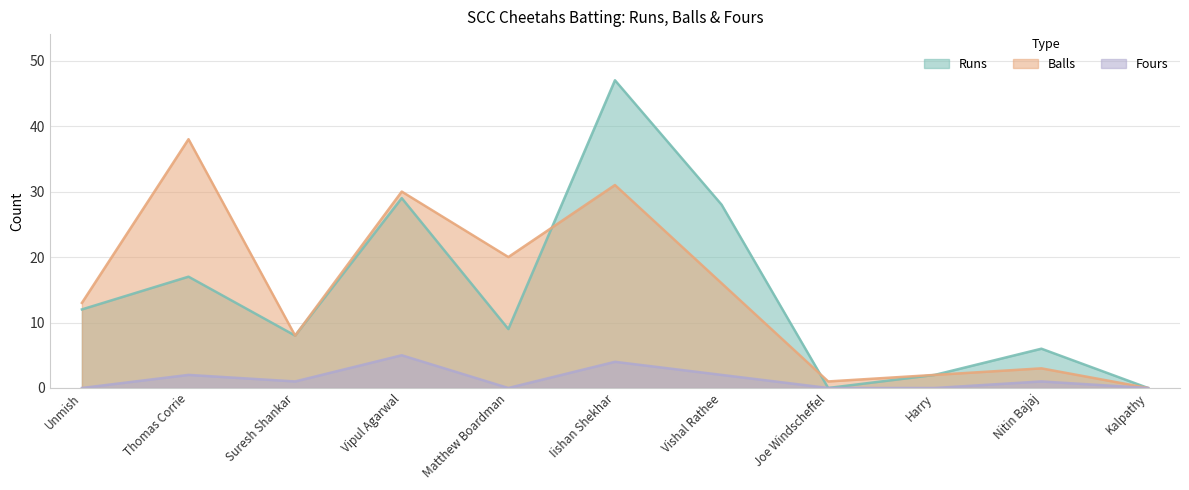

Does the chart have visible grid lines?

Yes